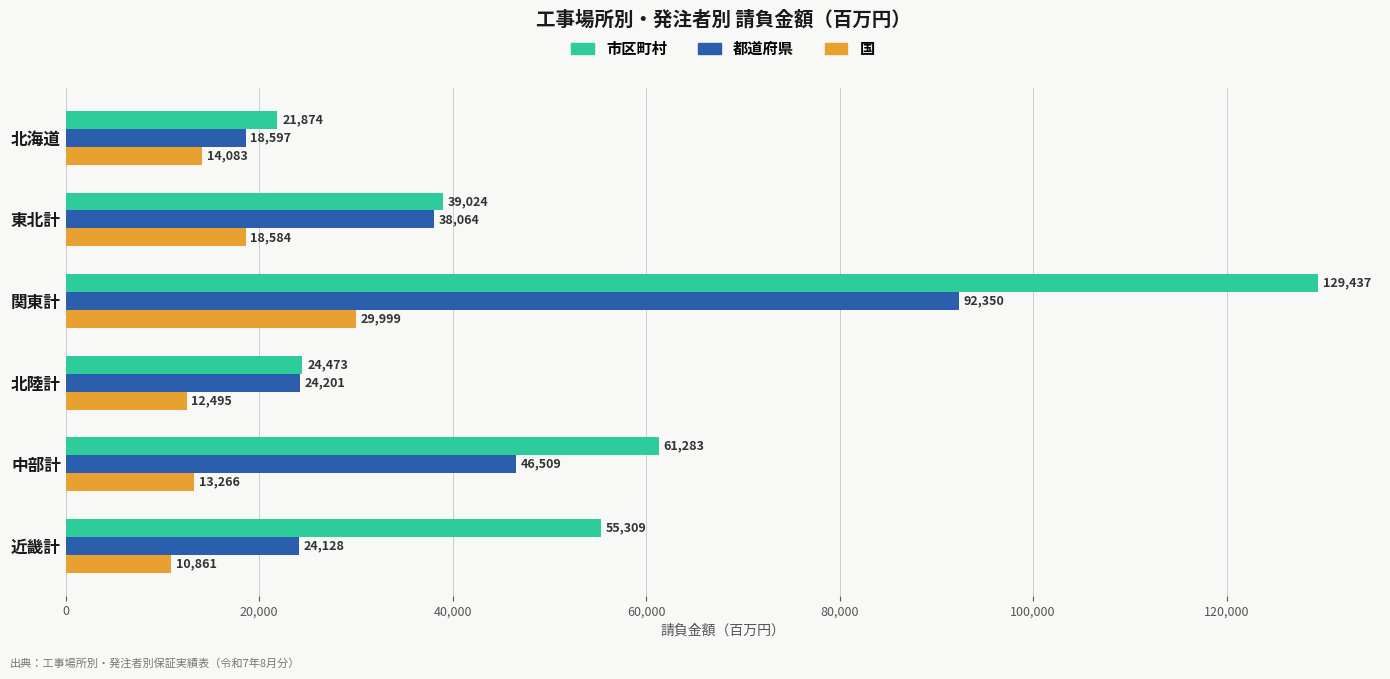

Which series has the largest total across all categories?

市区町村